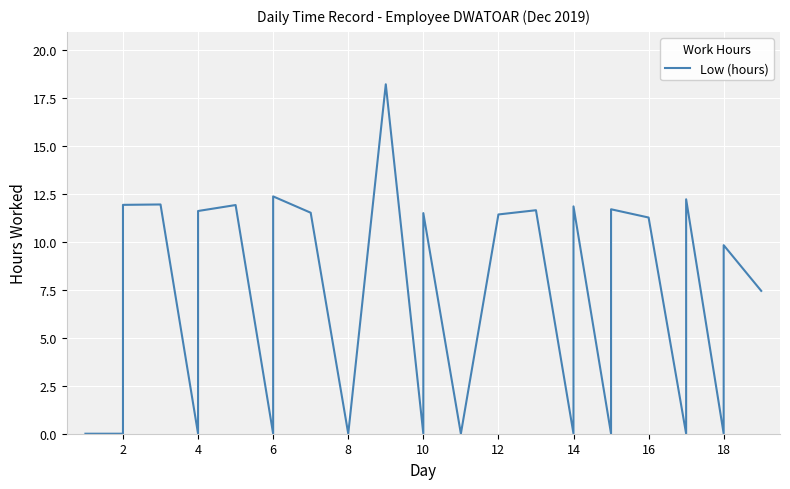

What is the value of the 6th point from the left?

11.6